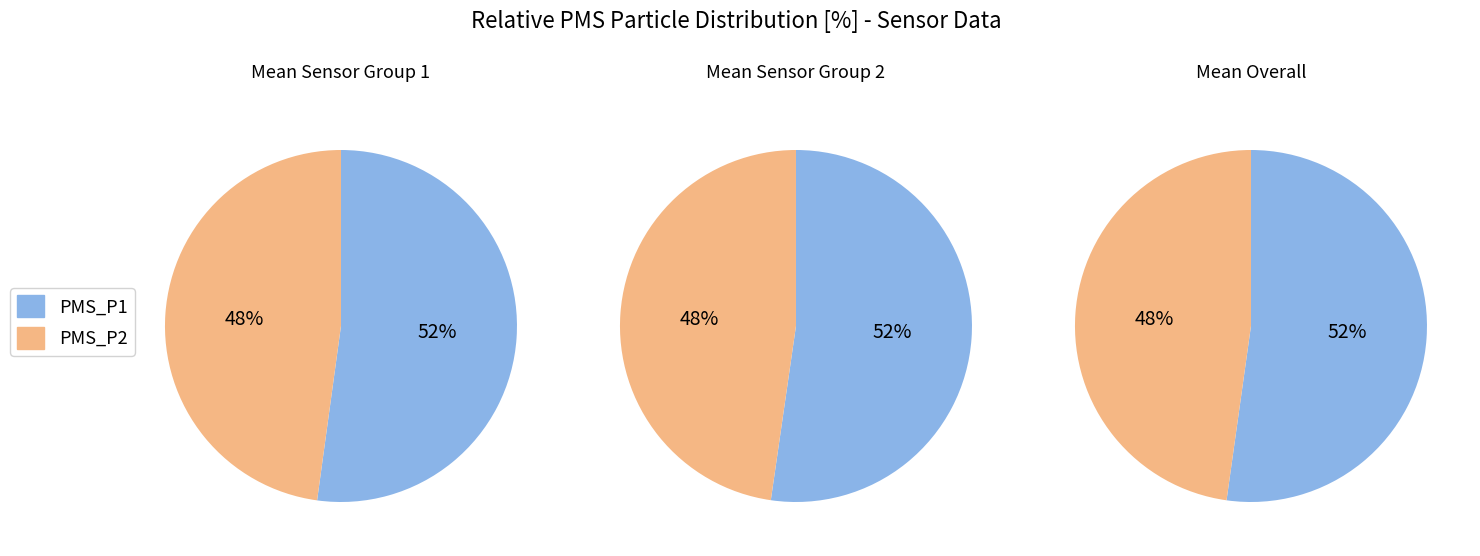

Rank the series by their average value, from lowest to highest.

PMS_P2, PMS_P1